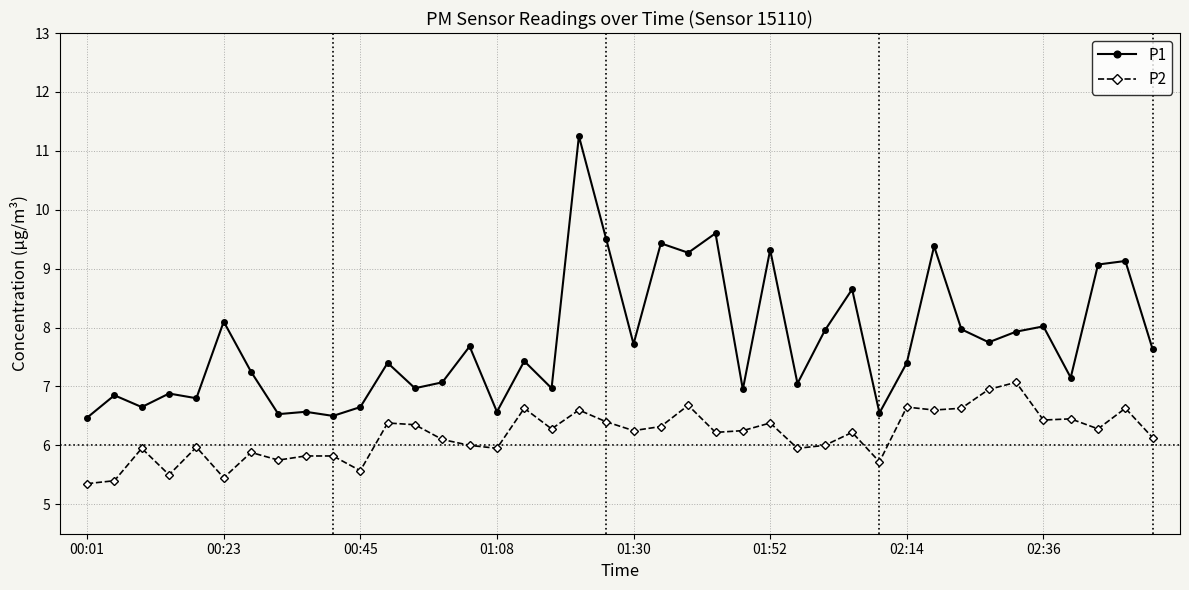

Which series has the widest spread of values?

P1